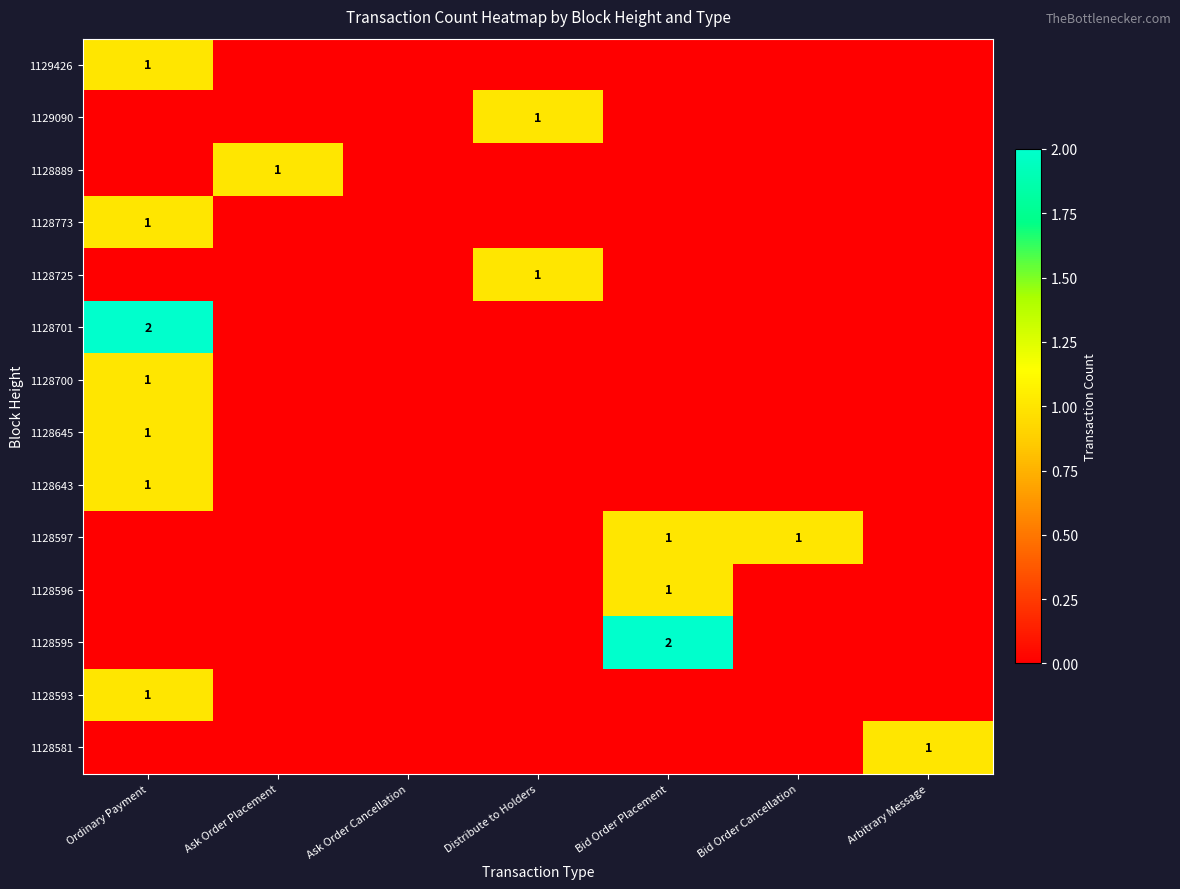

At which category is the sum across all series the highest?

Ordinary Payment